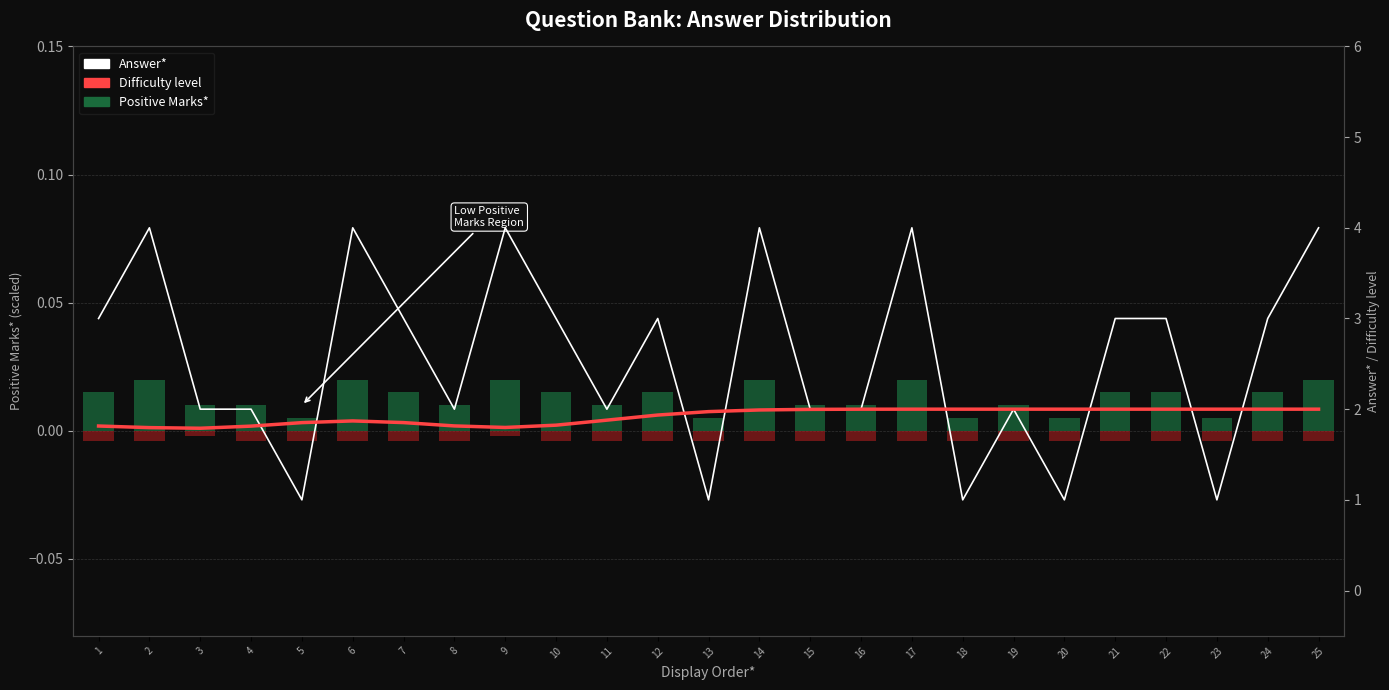

True or false: Answer* has a value of 3.2 at 4.

False